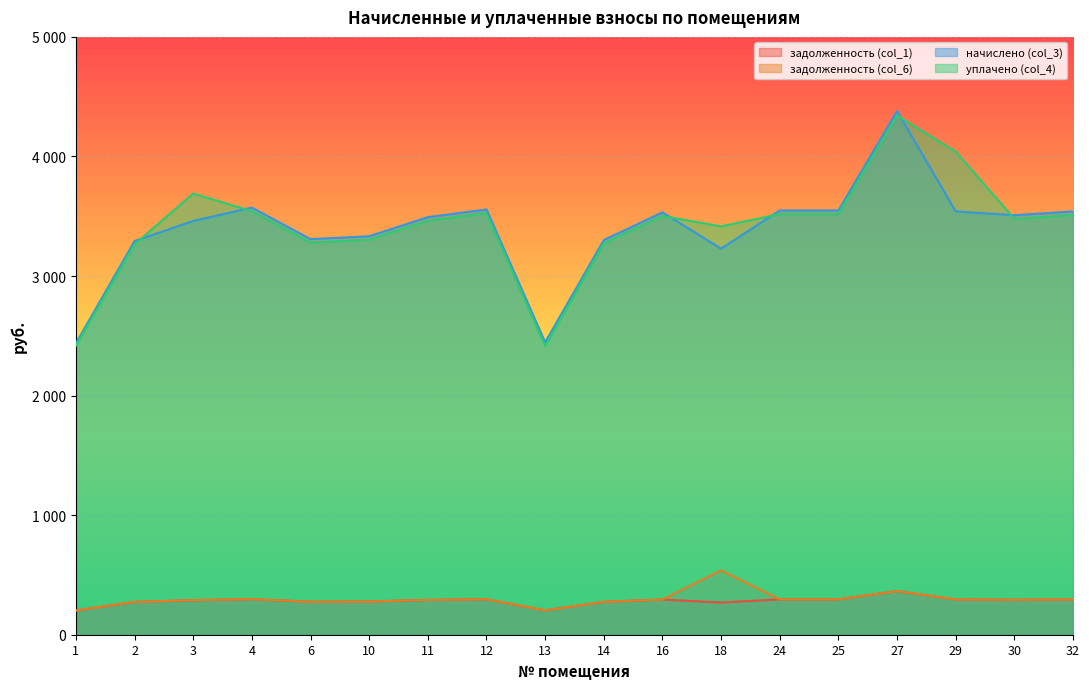

What is the difference between the second highest and minimum values in the уплачено (col_4) series?

1626.7